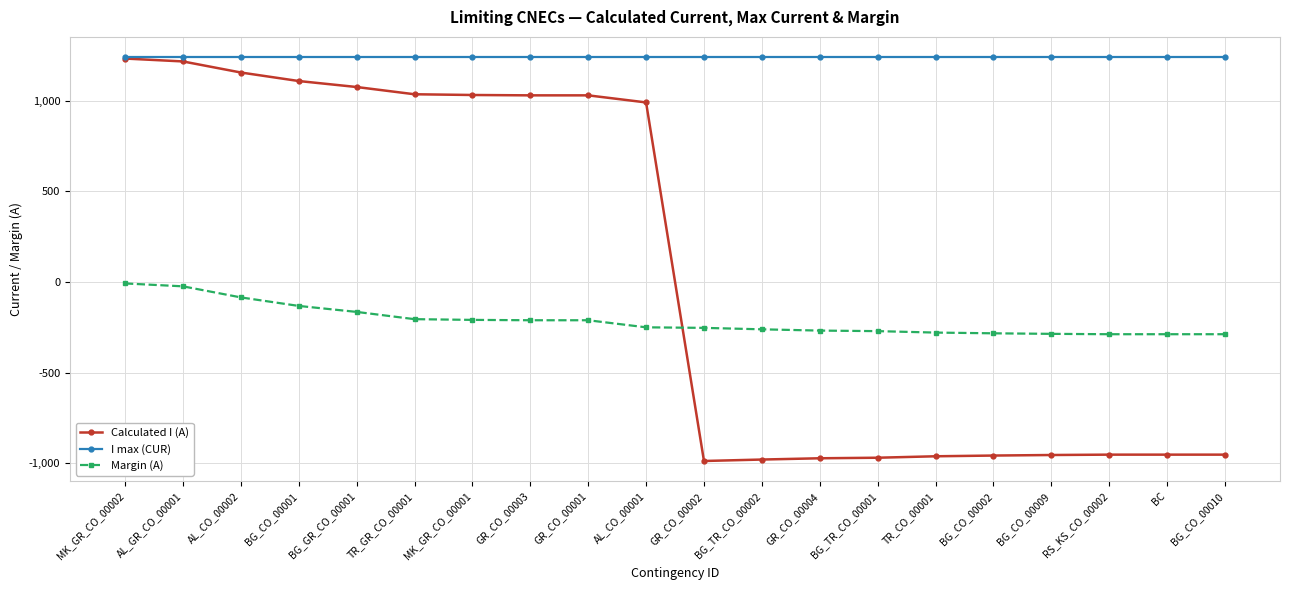

What value does the Margin (A) series have at GR_CO_00001?

-211